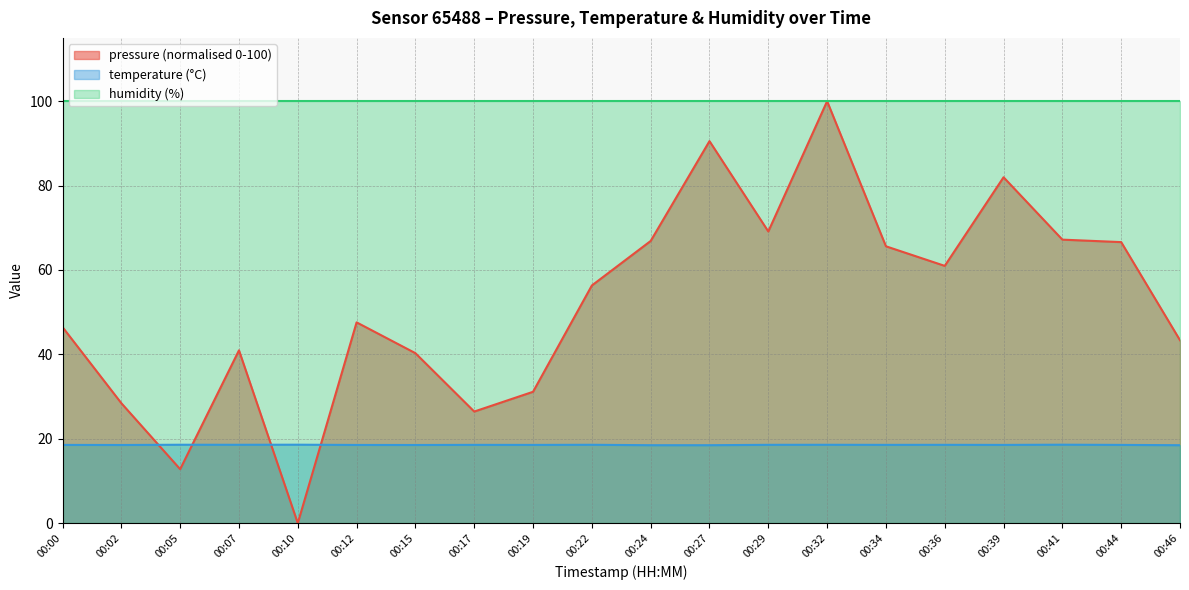

Between 00:10 and 00:39, which series saw the biggest shift?

pressure (normalised 0-100)